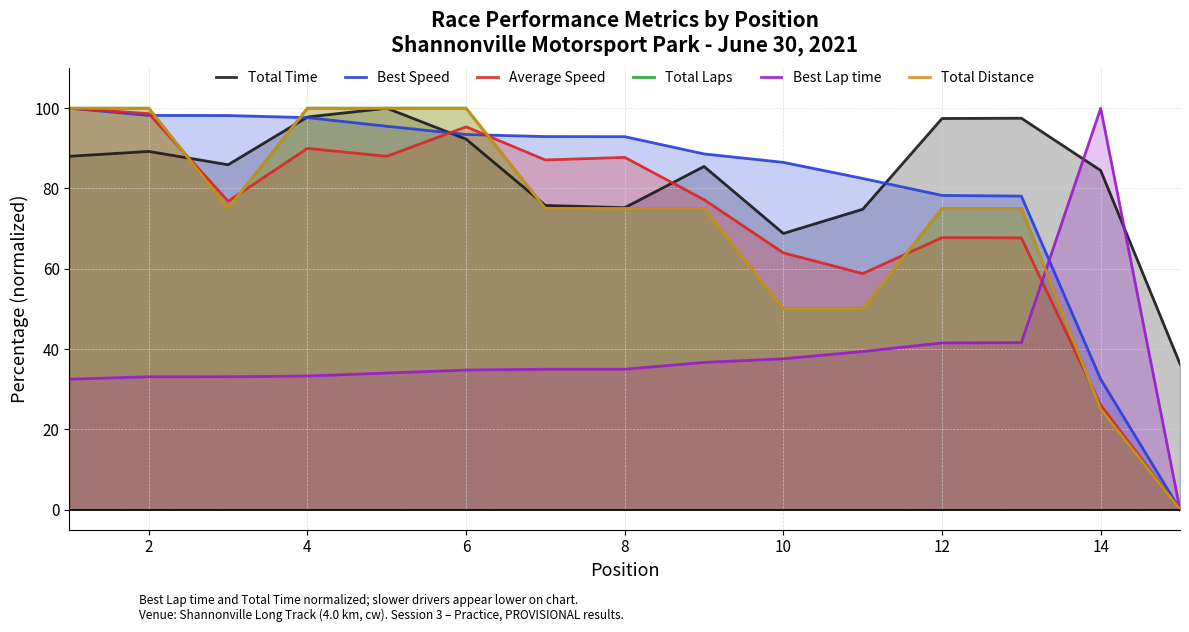

True or false: Total Distance has a value of 115.7 at 8.

False